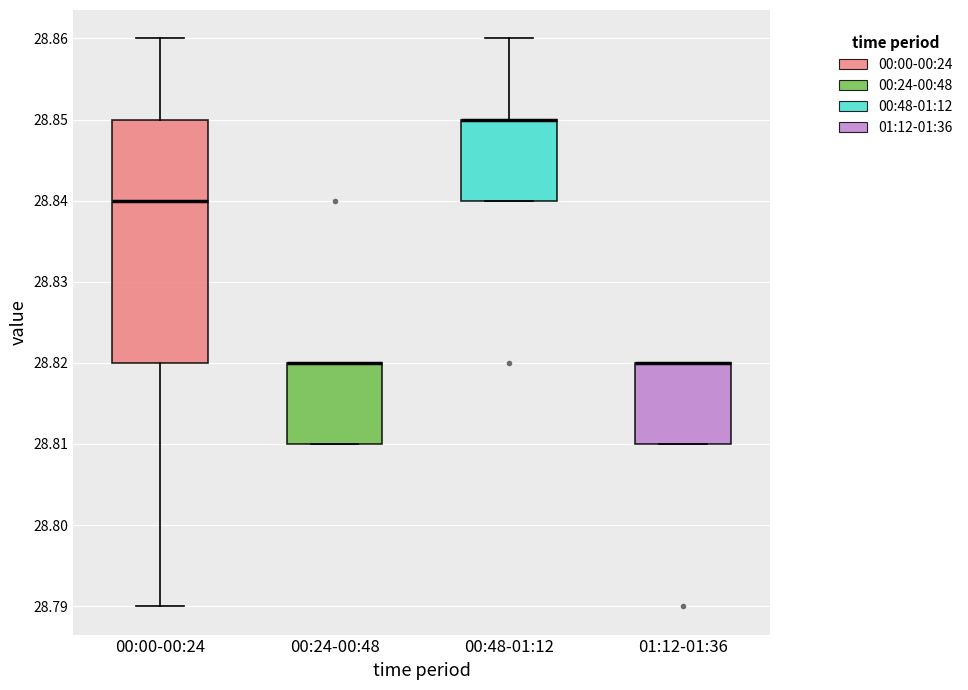

Reading left to right, transcribe this box plot: for each box, give where its median line is, the range the box spans, and where its two whiskers end, as read against the y-axis. The values are not printed on the chart, so give them approximately, as read against the axis.

00:00-00:24: median 28.84, box 28.82 to 28.85, whiskers 28.79 to 28.86
00:24-00:48: median 28.82 (drawn on the box's upper edge), box 28.81 to 28.82, whiskers 28.81 to 28.82
00:48-01:12: median 28.85 (drawn on the box's upper edge), box 28.84 to 28.85, whiskers 28.84 to 28.86
01:12-01:36: median 28.82 (drawn on the box's upper edge), box 28.81 to 28.82, whiskers 28.81 to 28.82